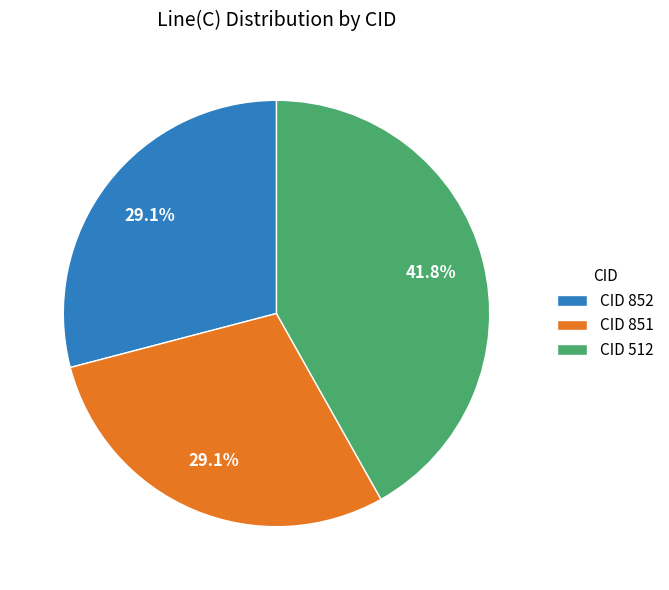

Which slice is the largest?

CID 512